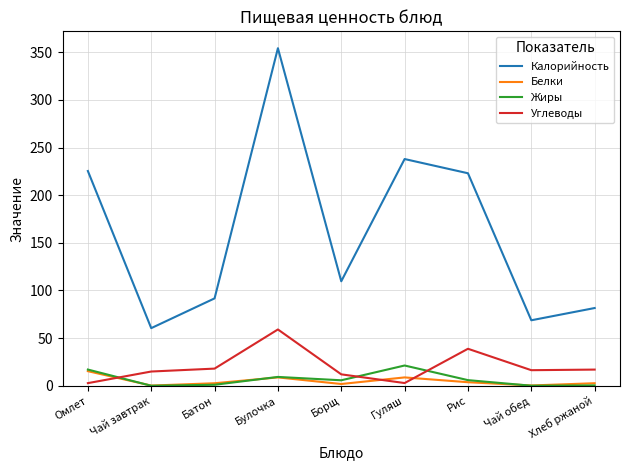

How many interior local peaks does the Углеводы series have?

2